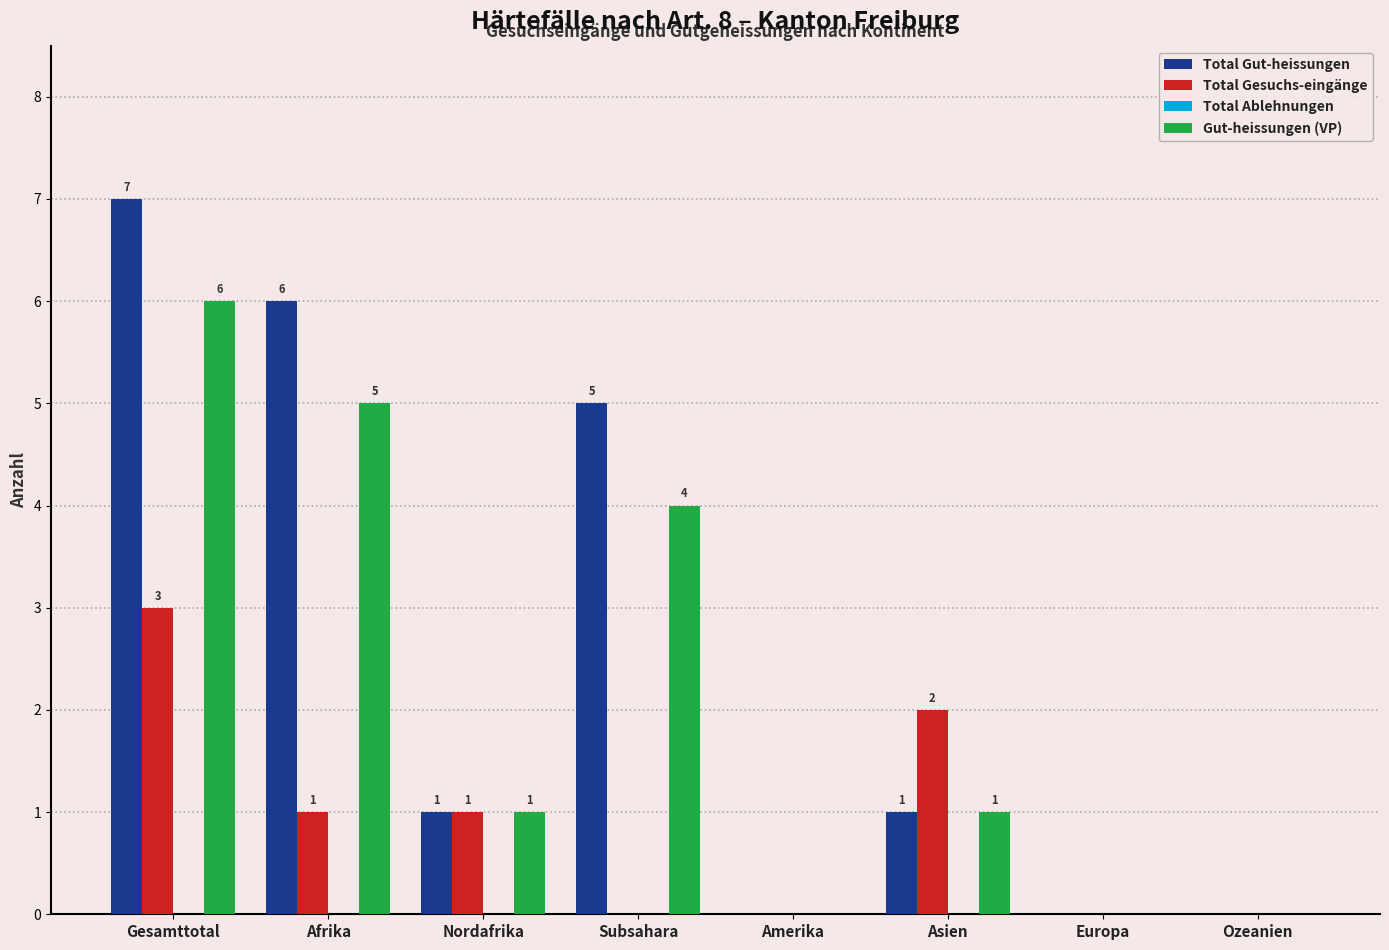

Does the chart contain stacked bars?

No